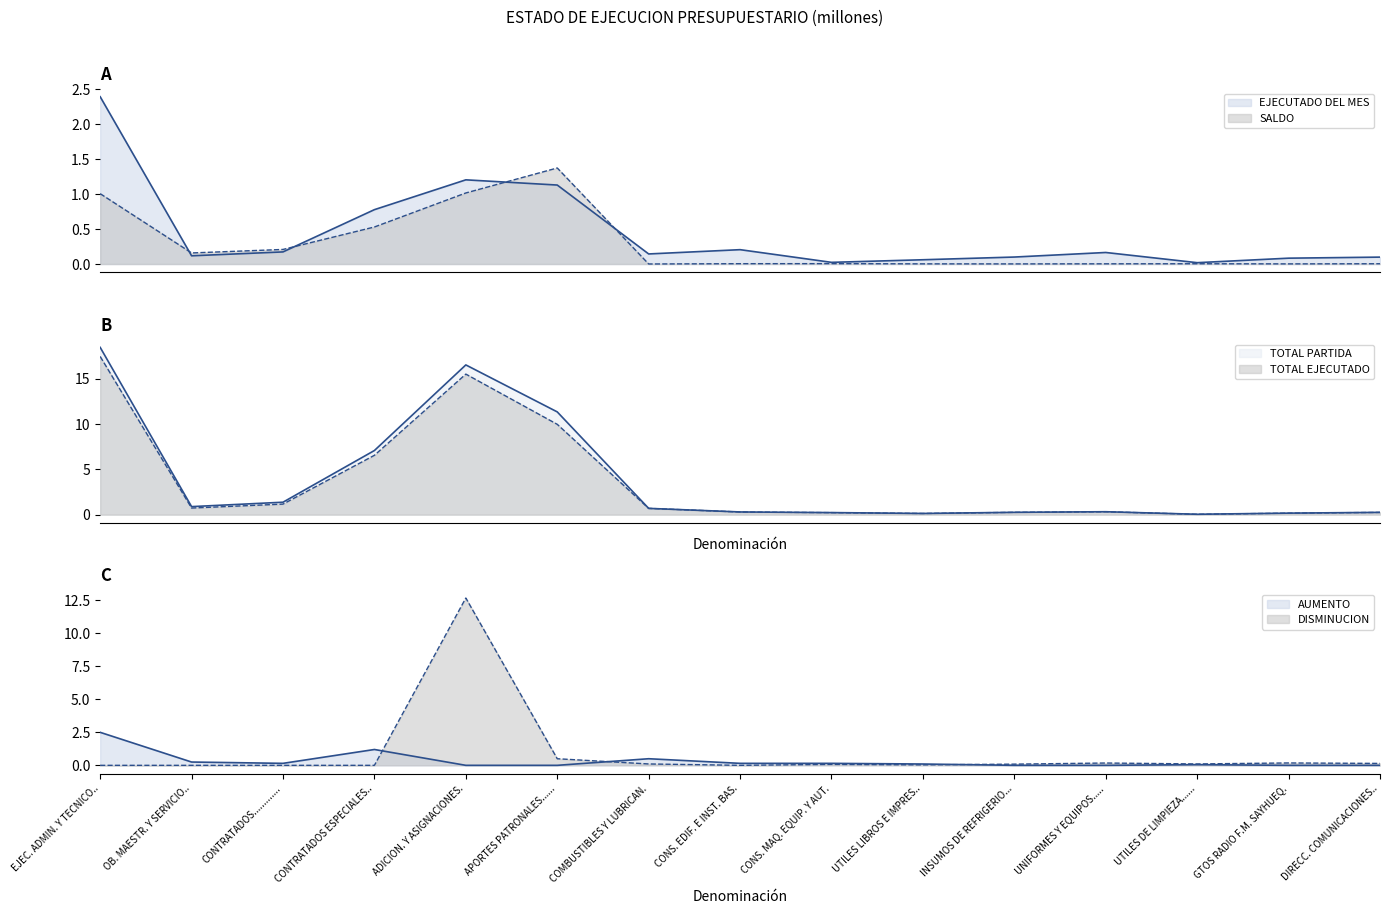

List the labels in order of EJECUTADO DEL MES value, largest first.

EJEC. ADMIN. Y TECNICO.., ADICION. Y ASIGNACIONES., APORTES PATRONALES......, CONTRATADOS ESPECIALES.., CONS. EDIF. E INST. BAS., CONTRATADOS............., UNIFORMES Y EQUIPOS....., COMBUSTIBLES Y LUBRICAN., OB. MAESTR. Y SERVICIO.., INSUMOS DE REFRIGERIO..., DIRECC. COMUNICACIONES.., GTOS RADIO F.M. SAYHUEQ., UTILES LIBROS E IMPRES.., CONS. MAQ. EQUIP. Y AUT., UTILES DE LIMPIEZA......